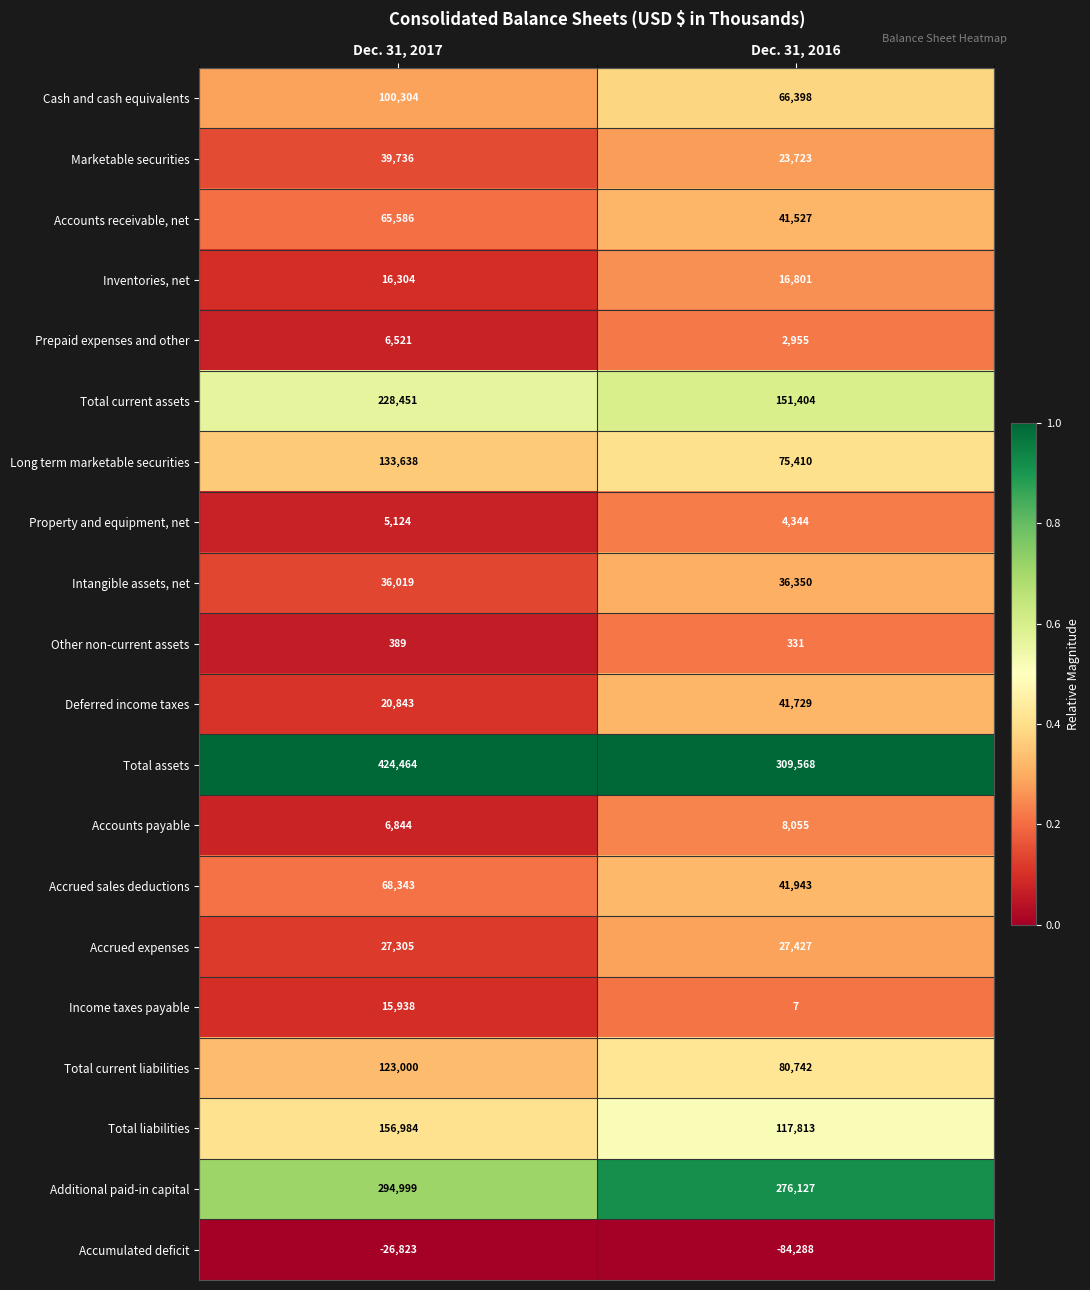

Which series has the largest range (max minus min)?

Total assets